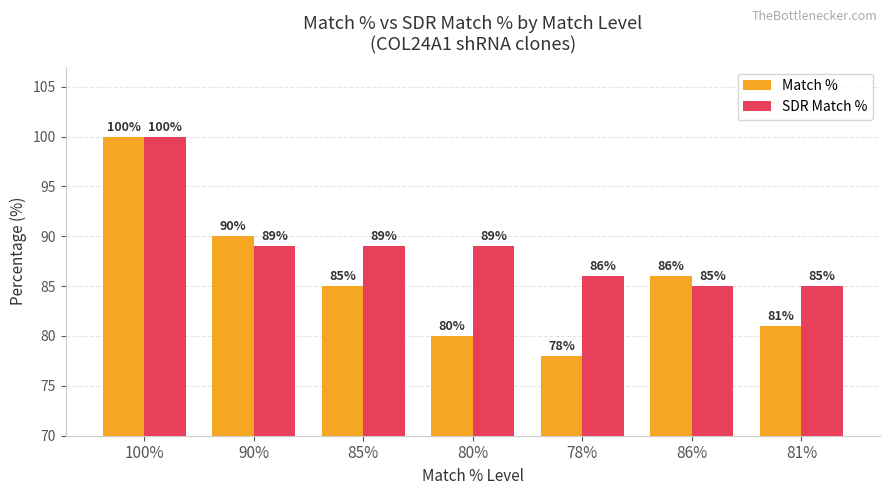

What is the difference between the maximum and minimum values in the SDR Match % series?

15